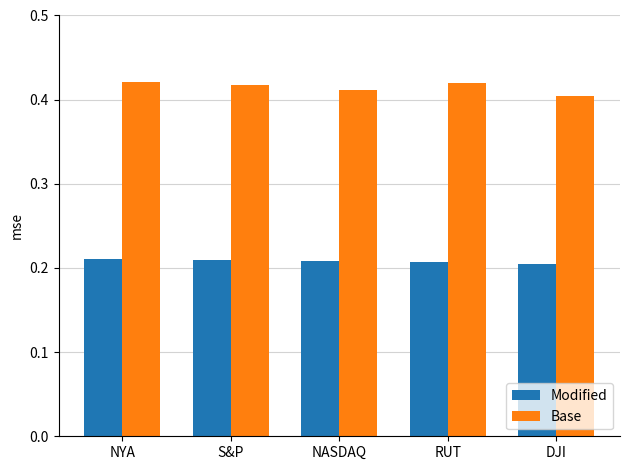

Which series has the largest total across all categories?

Base